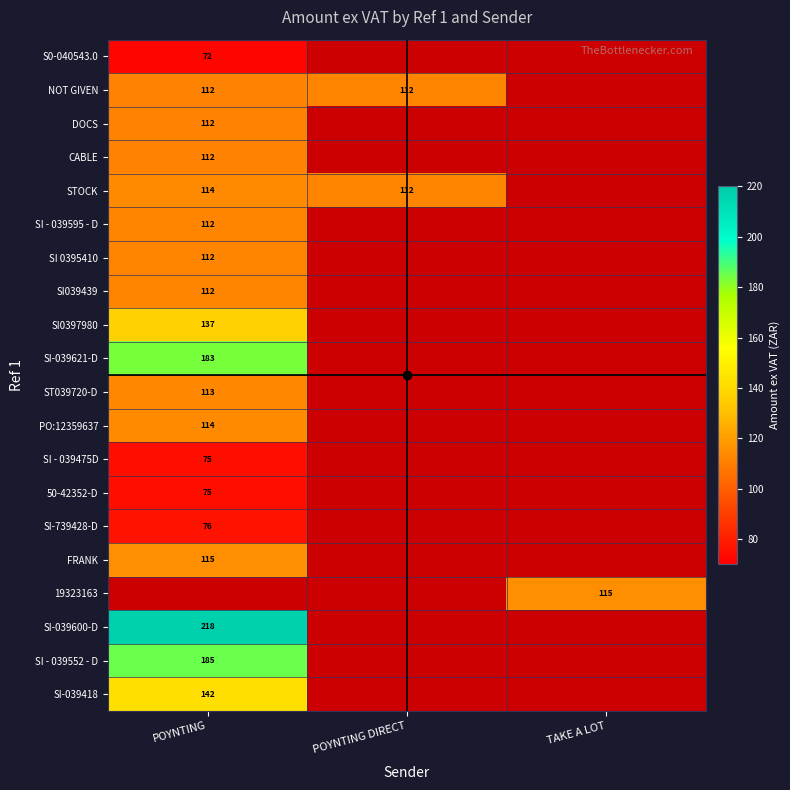

Rank the series by their maximum value, from highest to lowest.

SI-039621-D, FRANK, 19323163, SI-039600-D, SI - 039552 - D, SI-039418, SI0397980, STOCK, PO:12359637, ST039720-D, NOT GIVEN, SI - 039595 - D, SI 0395410, SI039439, DOCS, CABLE, SI-739428-D, SI - 039475D, 50-42352-D, S0-040543.0